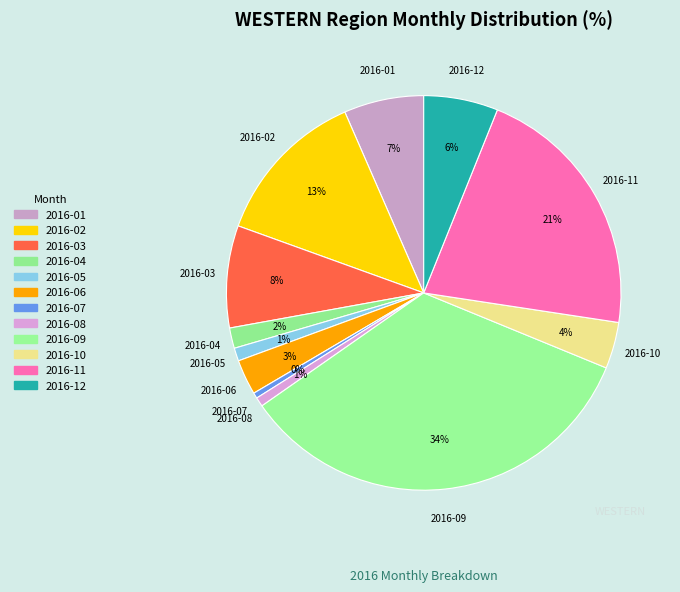

Count the number of slices in the pie.

12